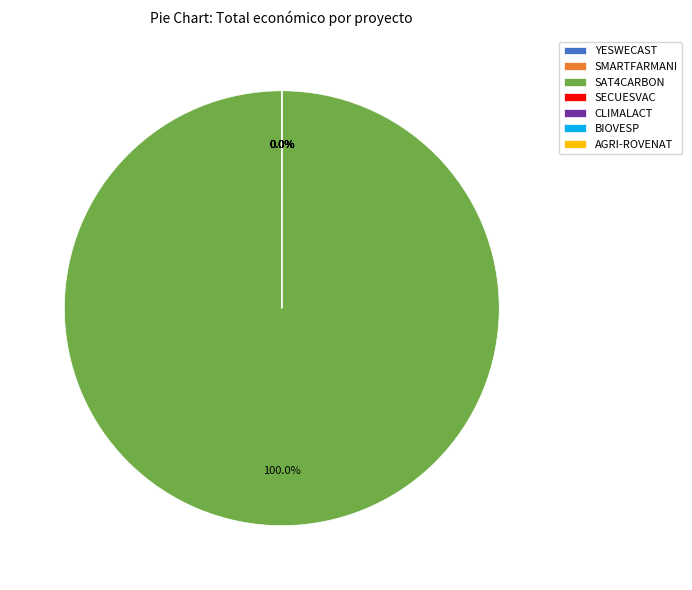

Which category has the biggest portion of the pie?

SAT4CARBON